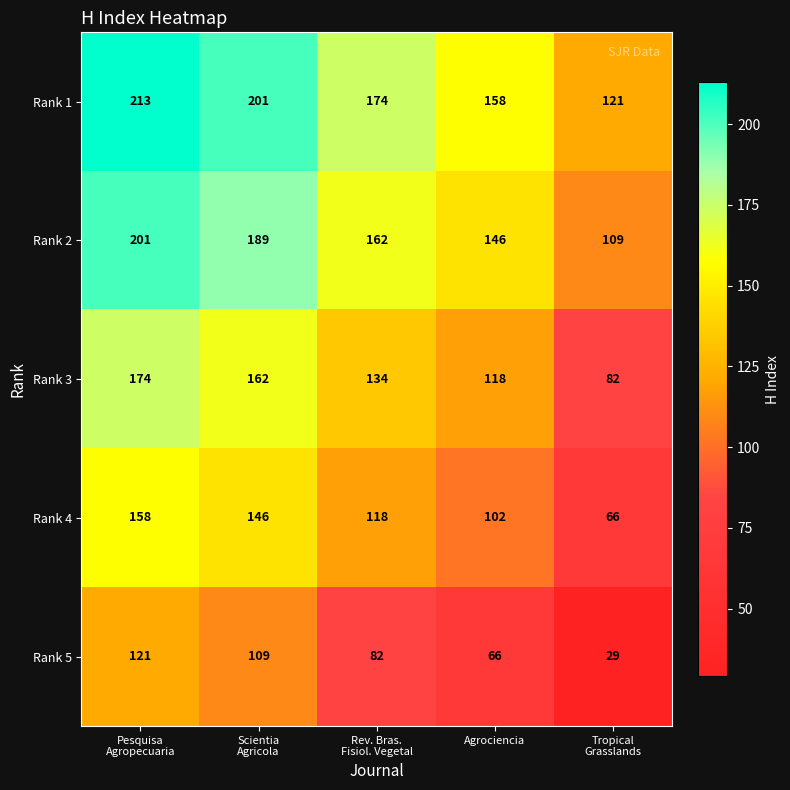

What is the difference between the maximum and minimum values in the Rank 4 series?

92